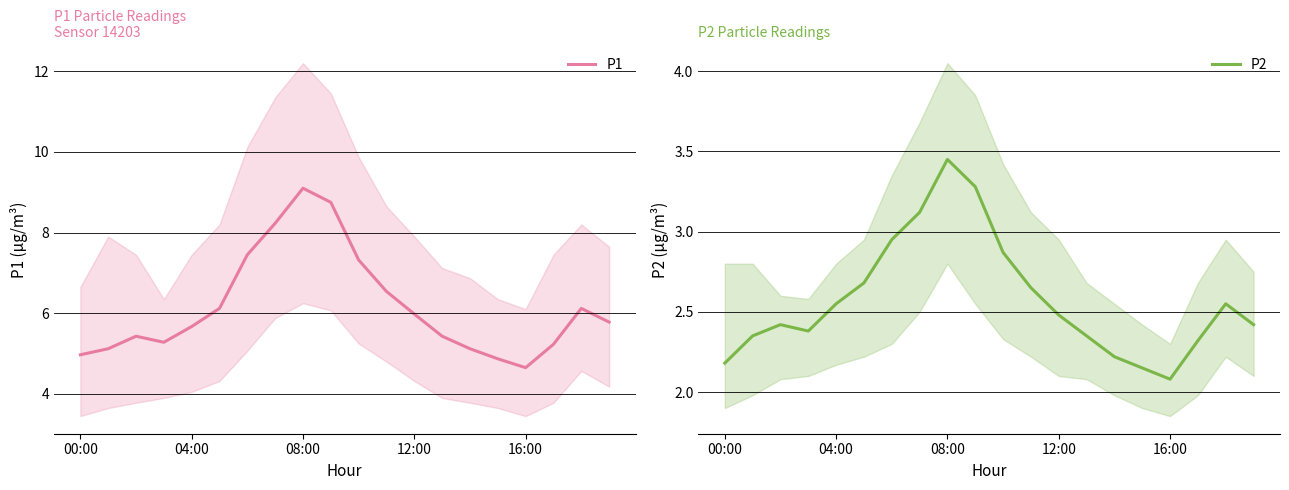

What are all the series names shown in the legend?

P1, P2